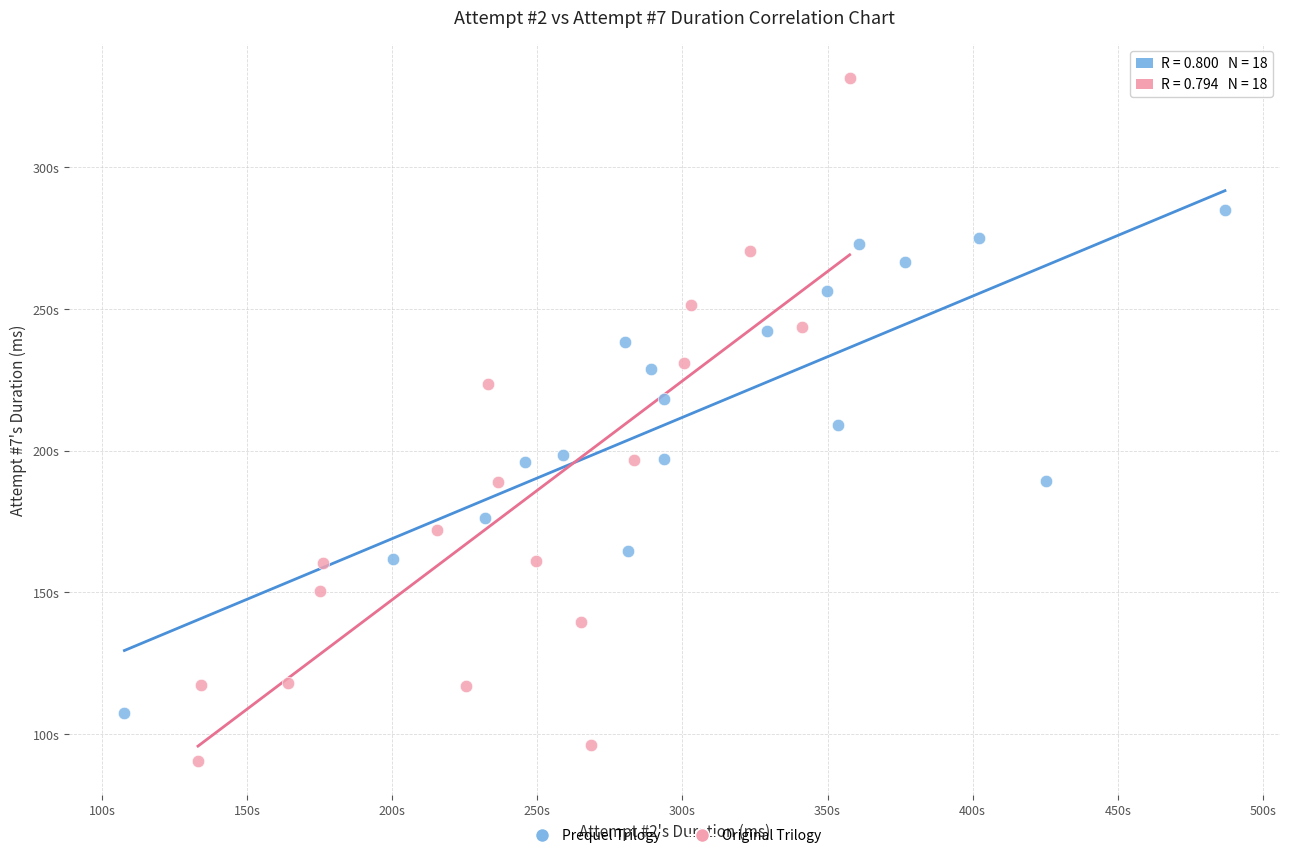

What are all the series names shown in the legend?

Prequel Trilogy, Original Trilogy